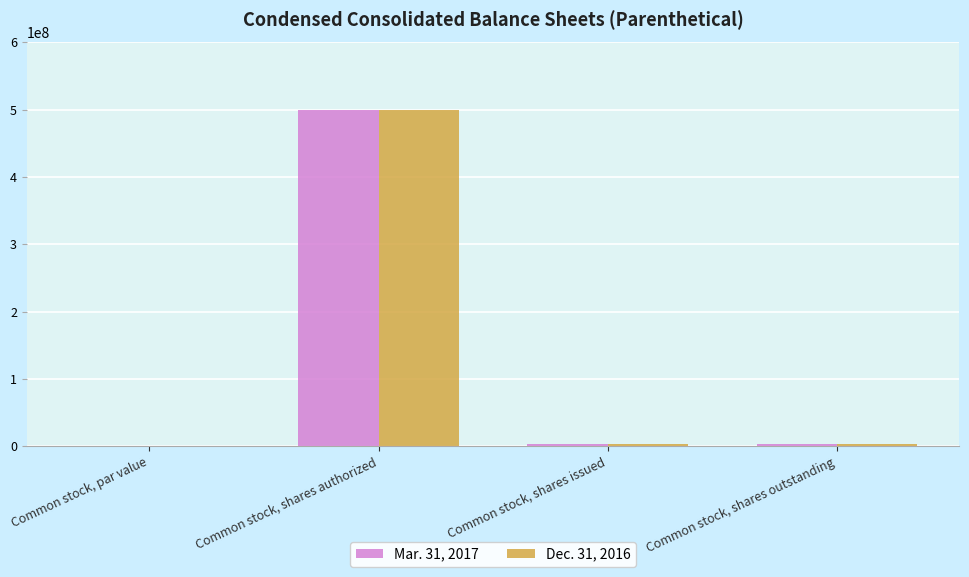

Is the value of Dec. 31, 2016 at Common stock, shares authorized greater than the value of Mar. 31, 2017 at Common stock, shares issued?

Yes